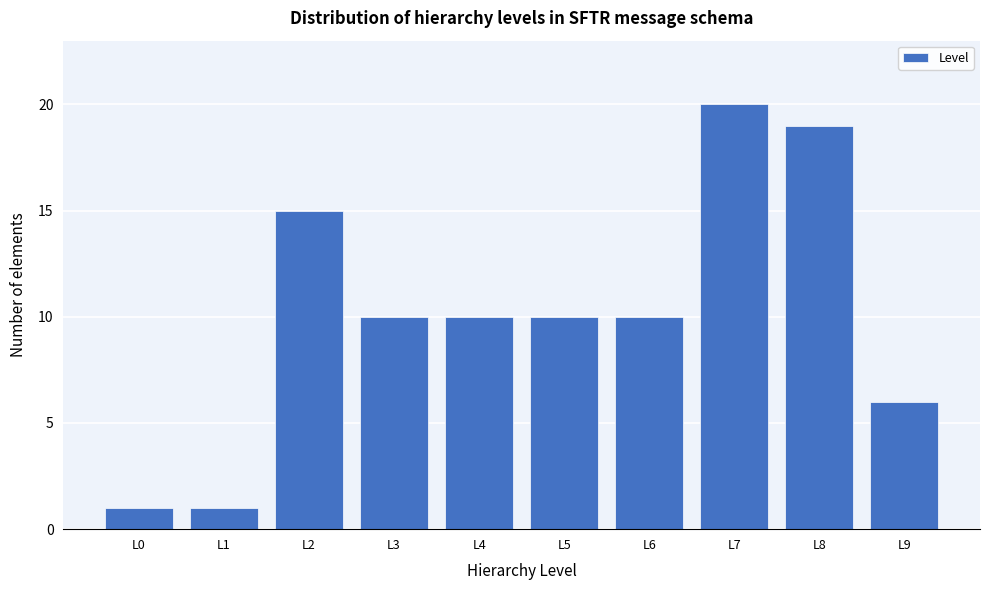

Reading right to left, extract all data points from this chart.

6	19	20	10	10	10	10	15	1	1